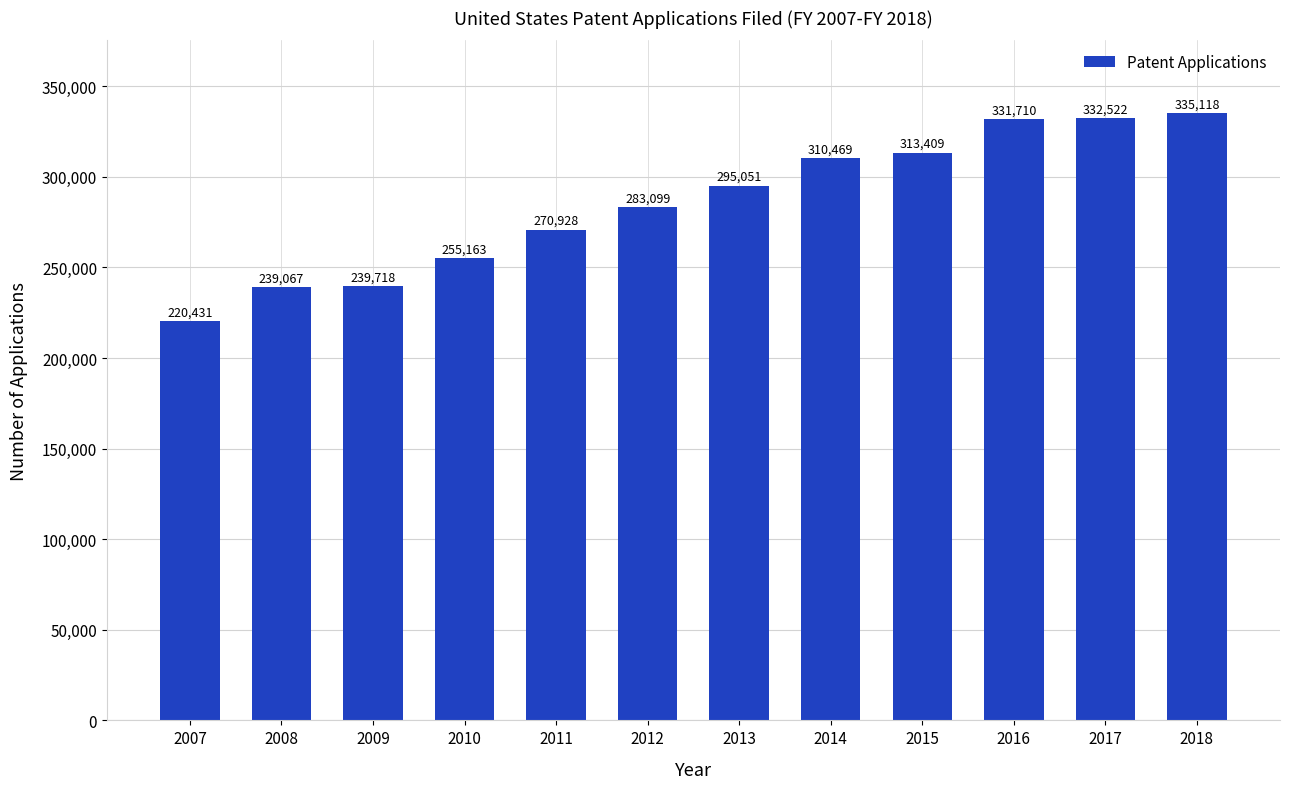

What is the value of the 10th bar from the left?

331710